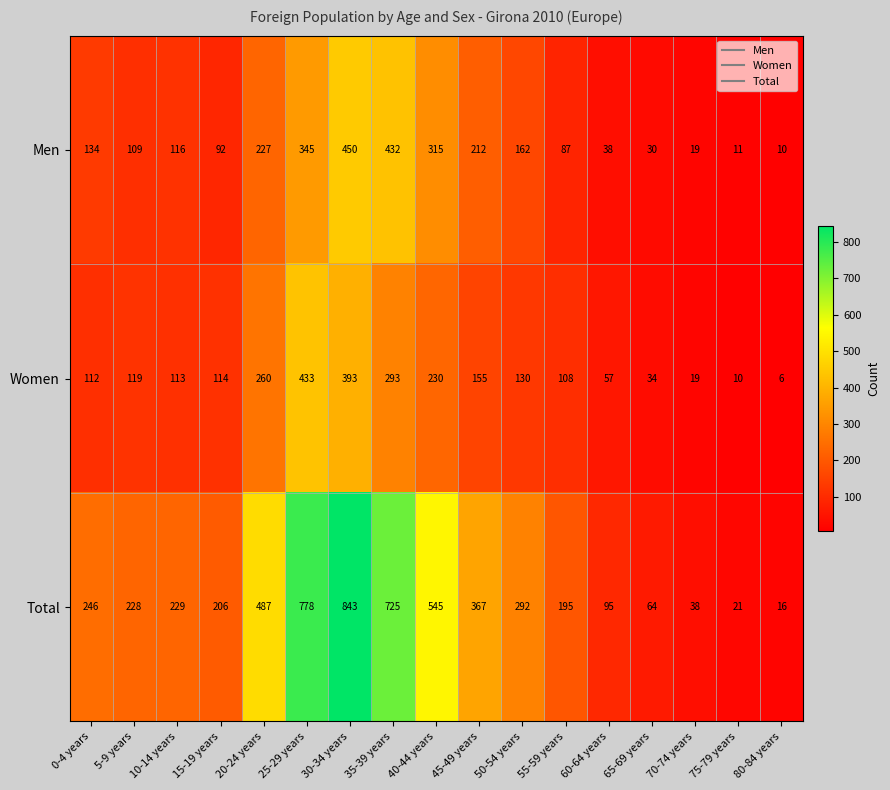

How many values in the Women series are below 114?

8